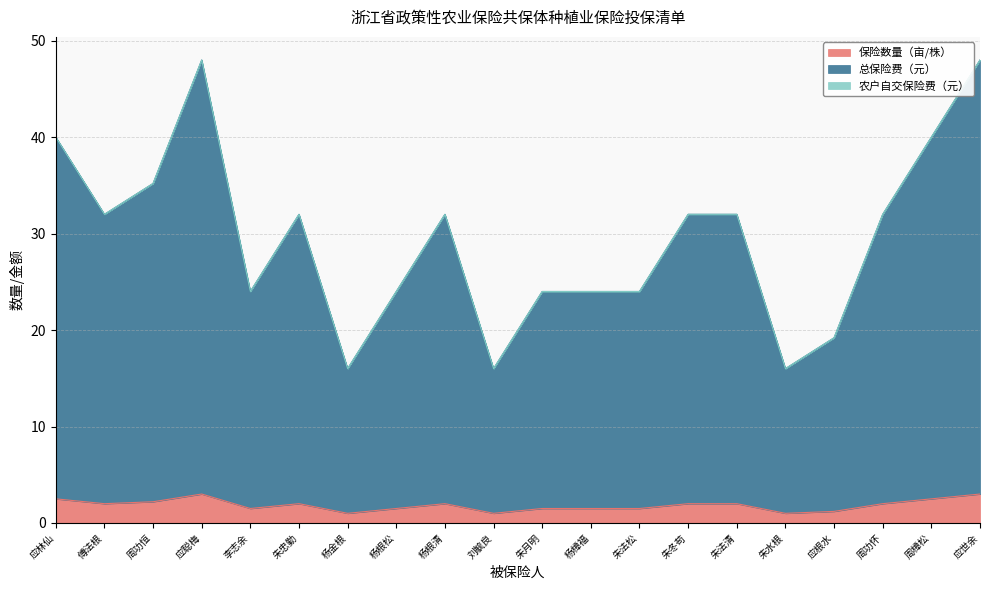

How many values in the 保险数量（亩/株） series exceed 2?

5